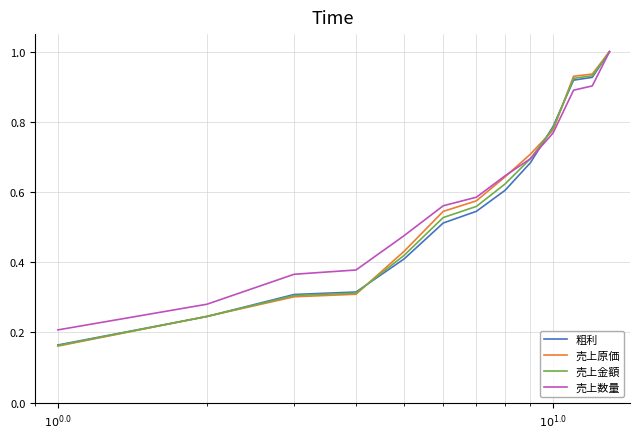

Which series has the widest spread of values?

売上原価